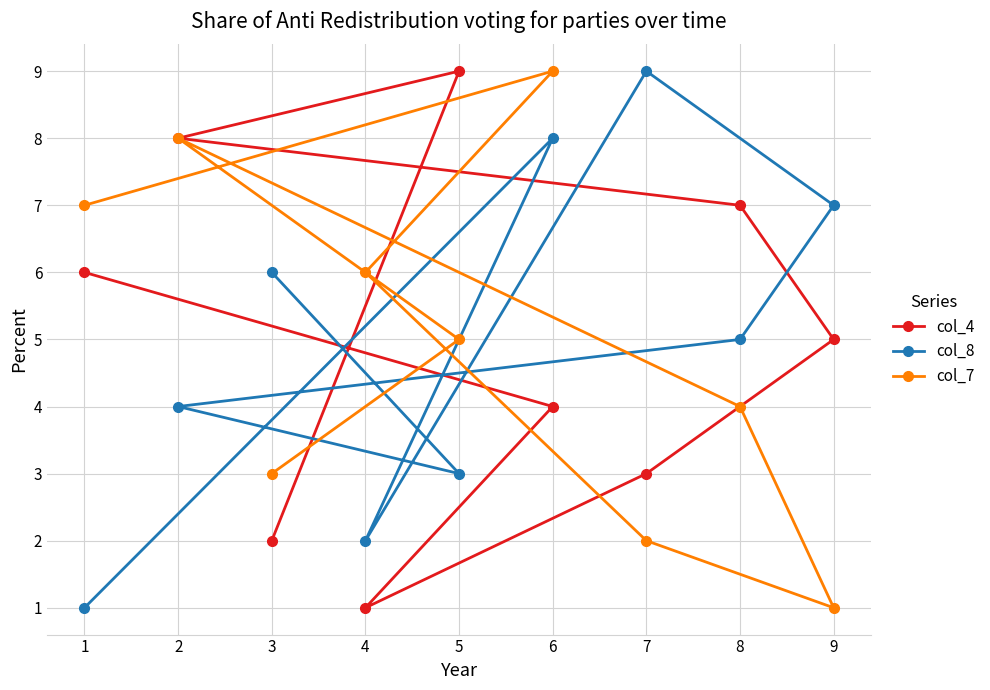

What is the value of the col_4 point at the 9th from the left?

5